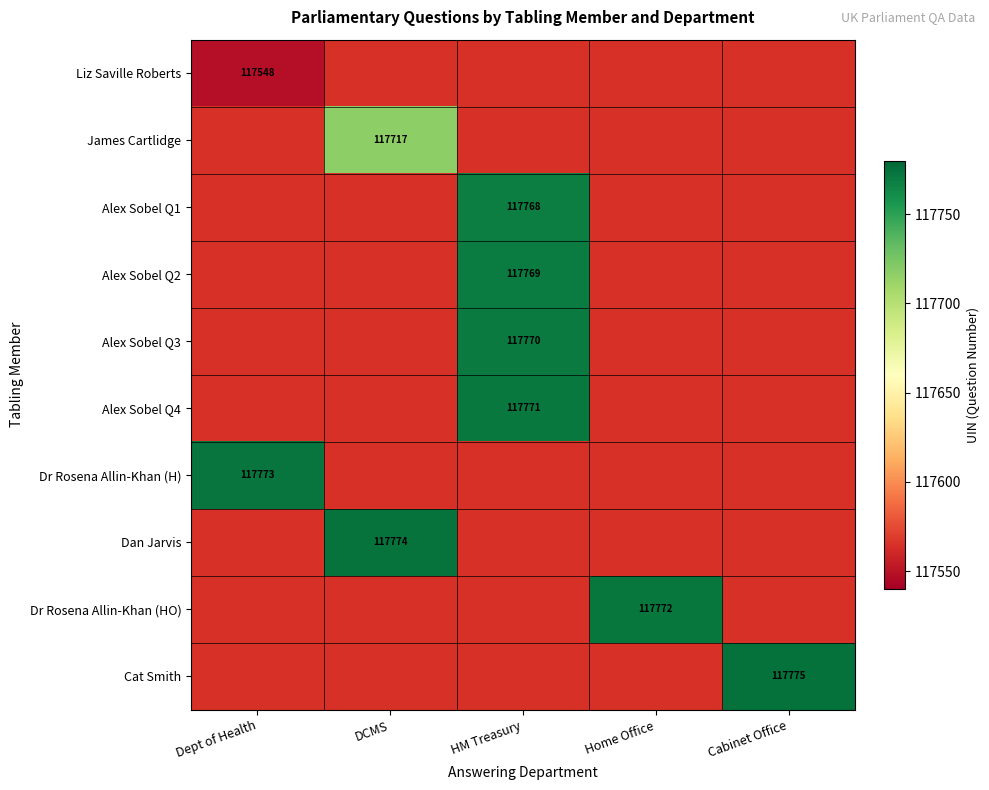

The value of Dan Jarvis at DCMS is 49427. True or false?

False